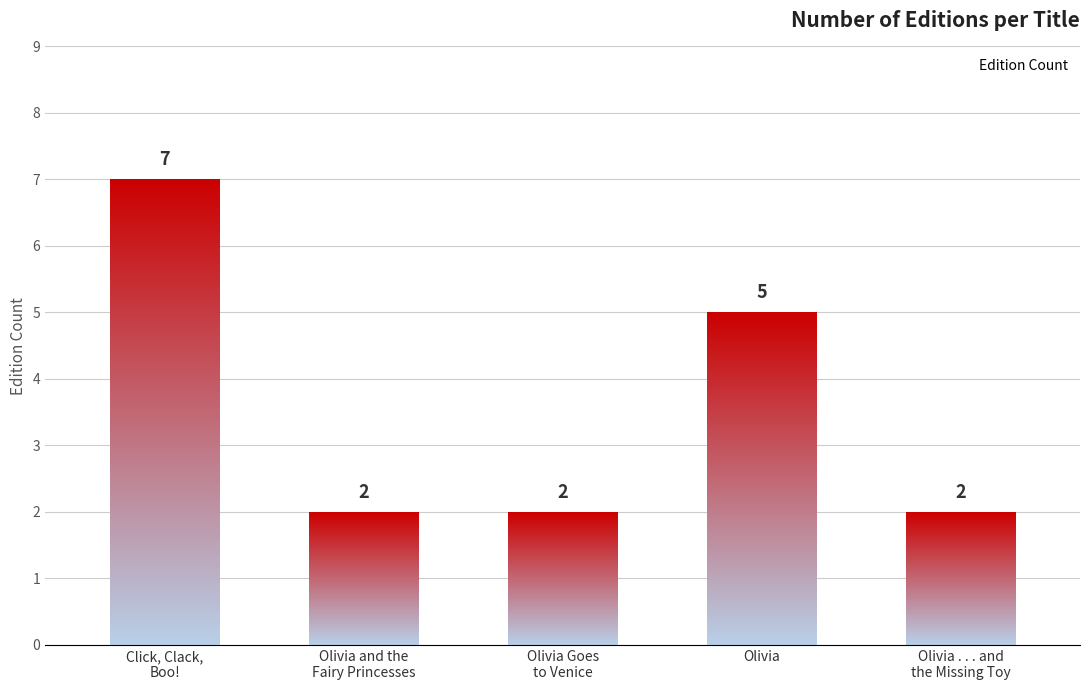

List the labels in order of value, smallest first.

Olivia and the Fairy Princesses, Olivia Goes to Venice, Olivia . . . and the Missing Toy, Olivia, Click, Clack, Boo!